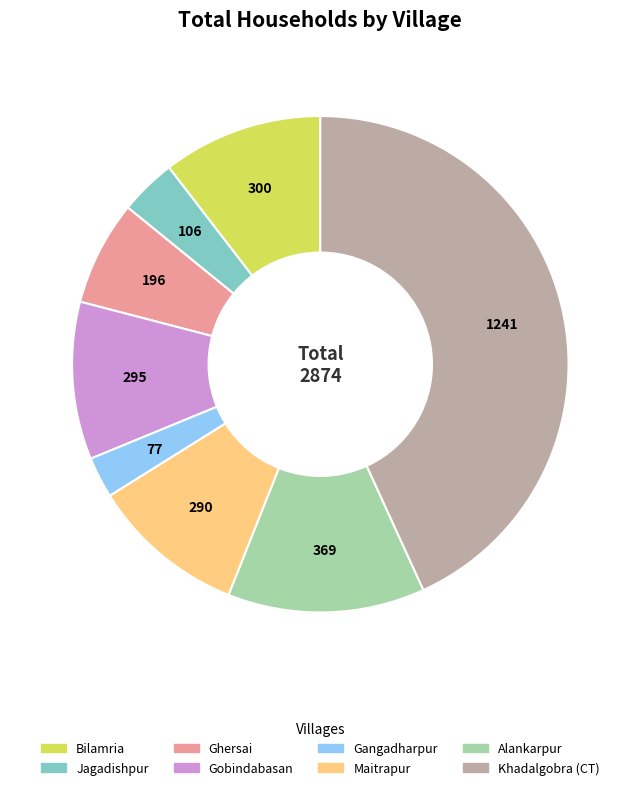

Is the sum of Gobindabasan and Alankarpur greater than half?

No